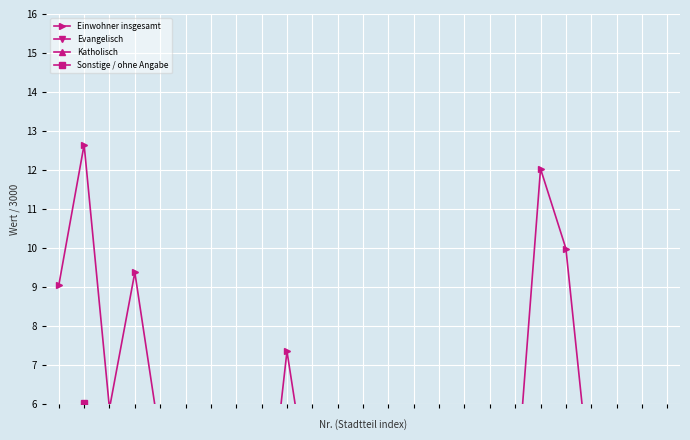

True or false: Evangelisch and Katholisch cross at least once.

False